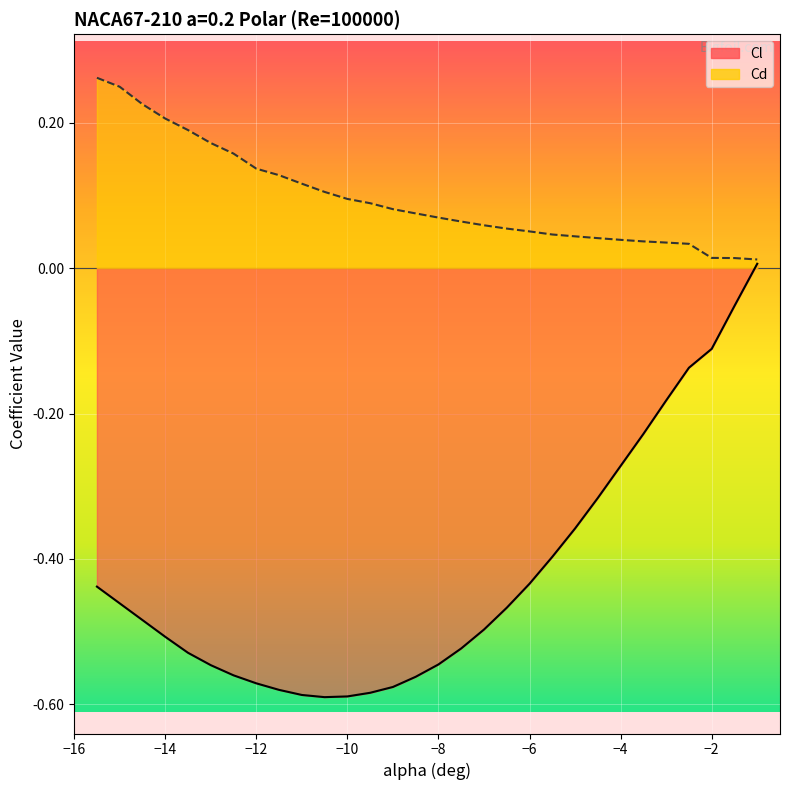

What are all the series names shown in the legend?

Cl, Cd